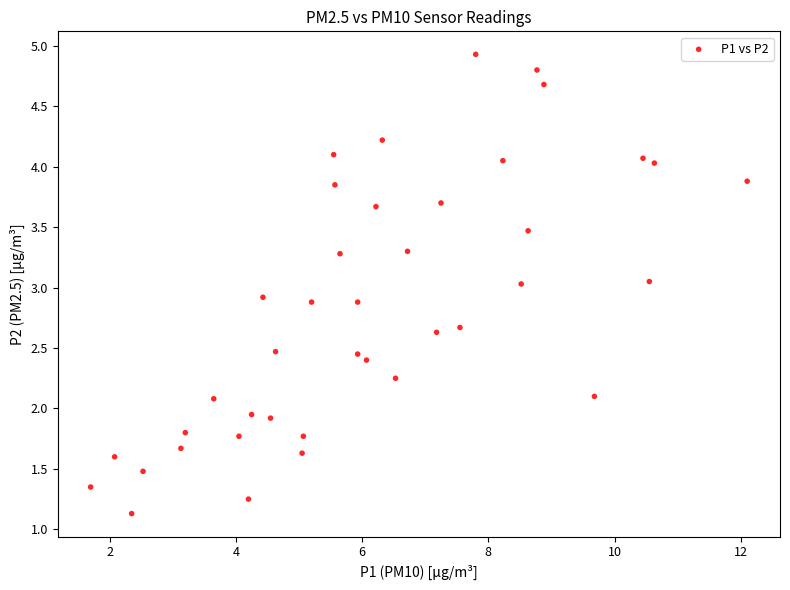

What is the range of X values (max minus min)?

10.4